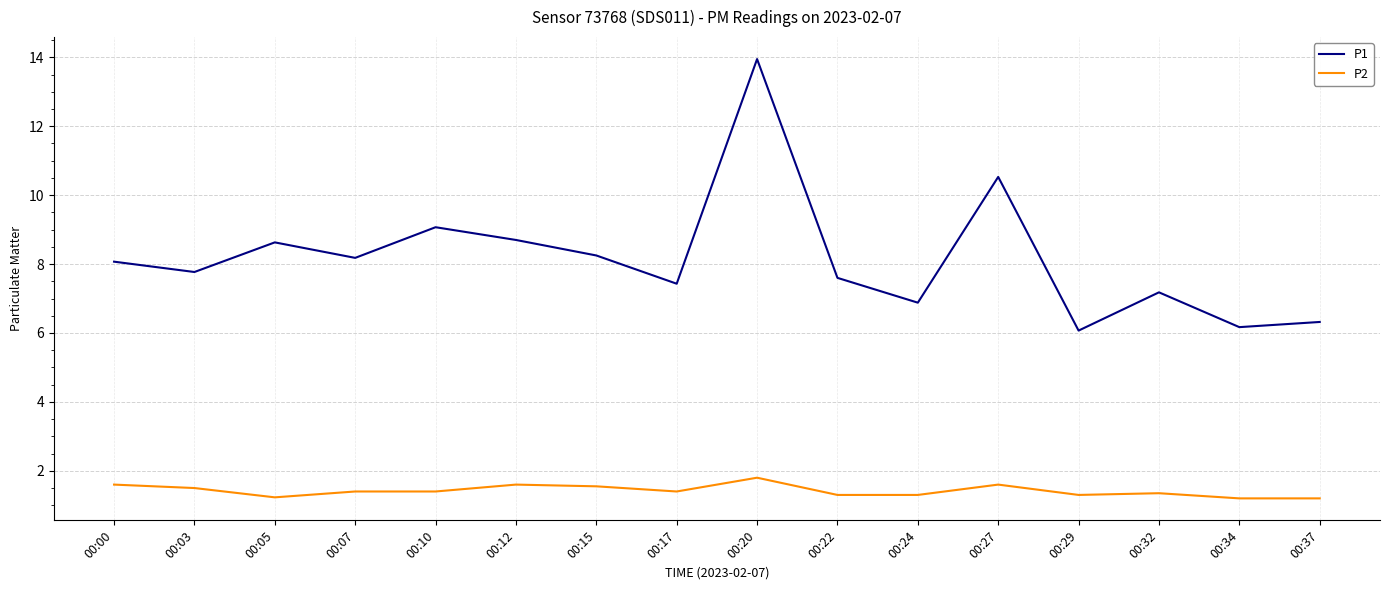

Rank the series by their maximum value, from highest to lowest.

P1, P2